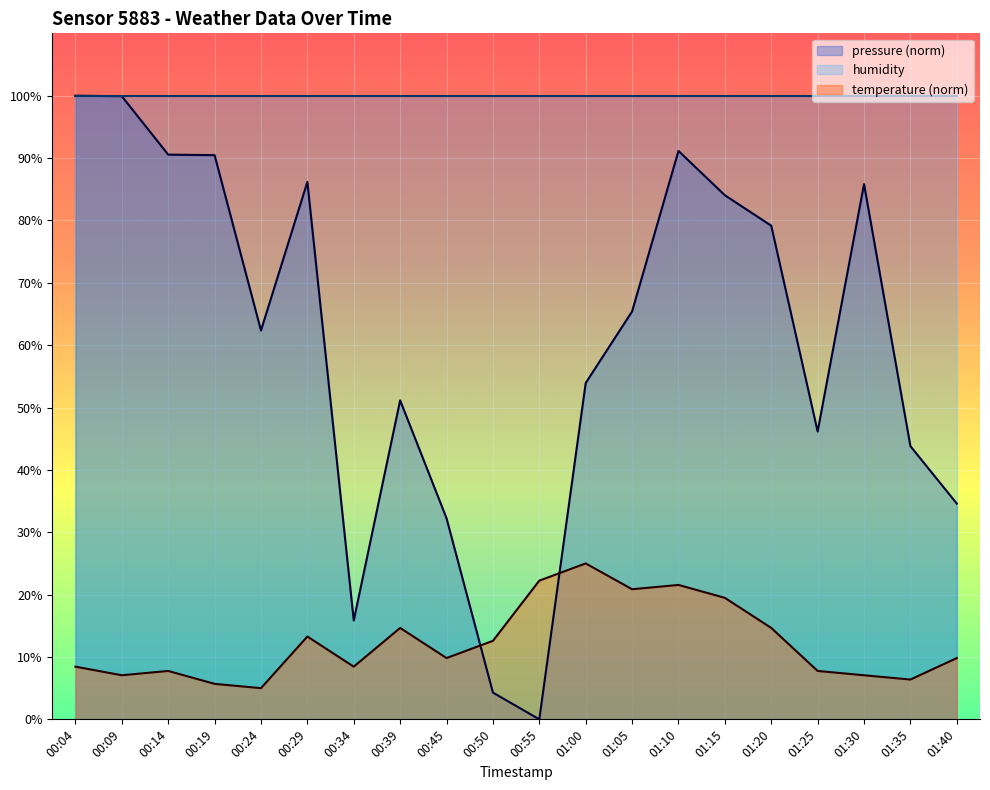

What is the label of the 6th point from the left?

00:29